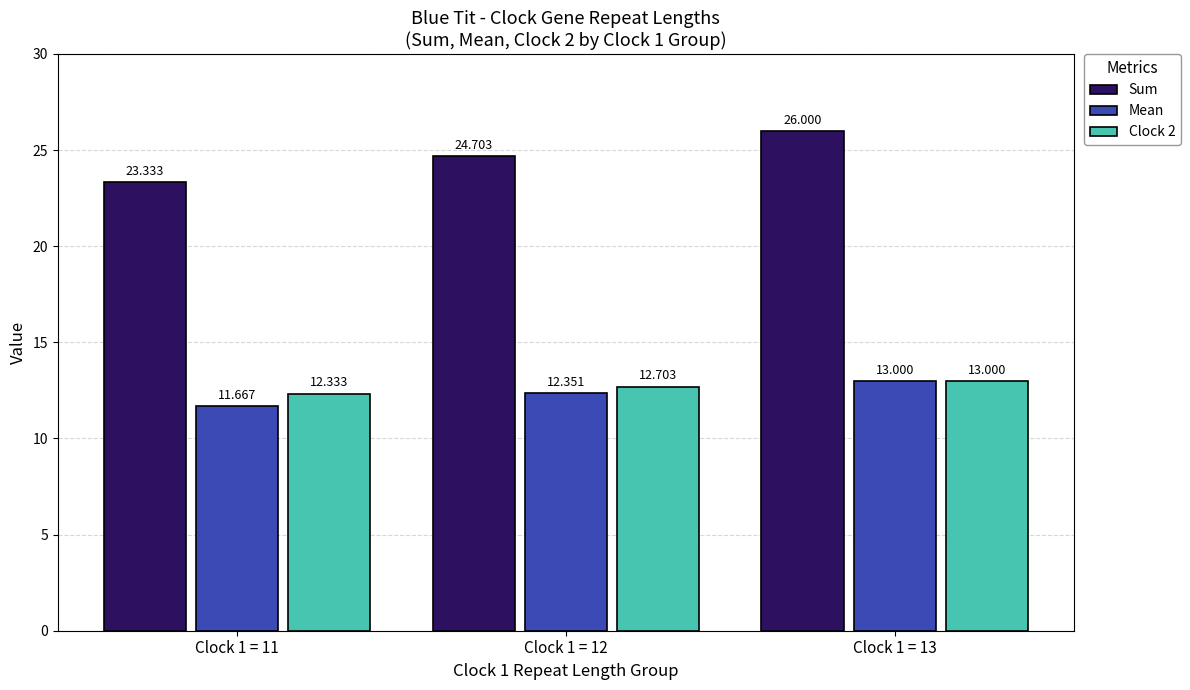

What is the average value of the Clock 2 series?

12.7